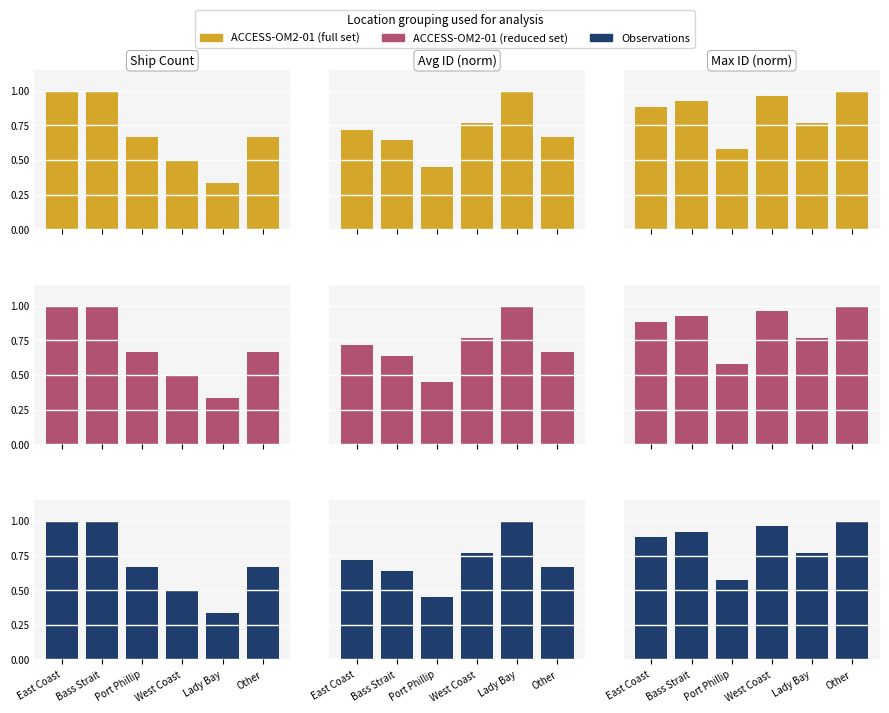

Are the bars grouped side by side (vs. stacked)?

Yes